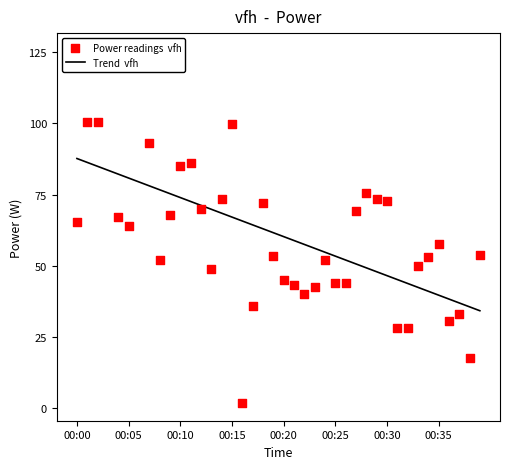

What are all the series names shown in the legend?

Trend  vfh, Power readings  vfh